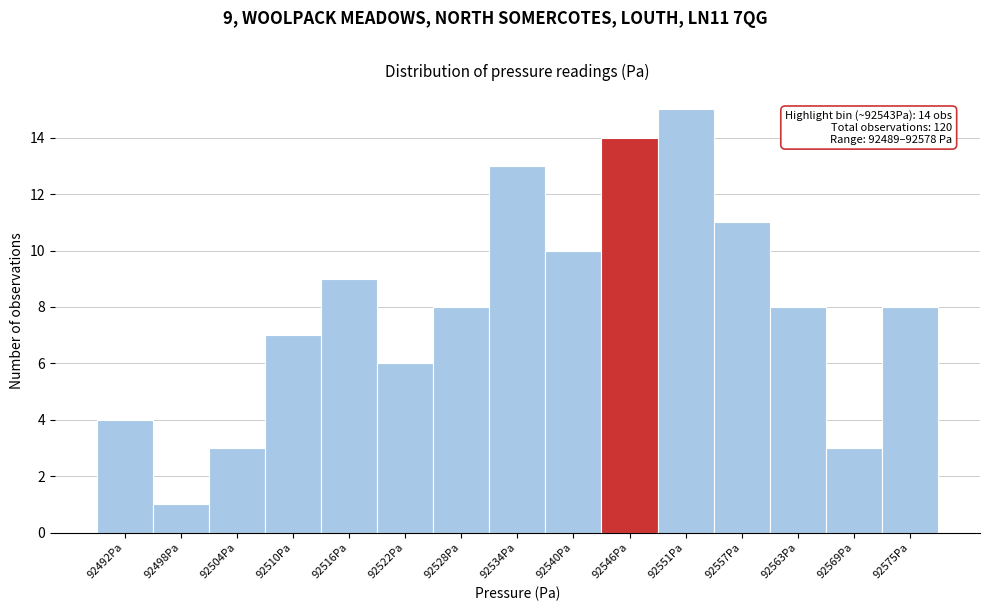

Which range on the x-axis has the tallest bar?

92548 to 92554